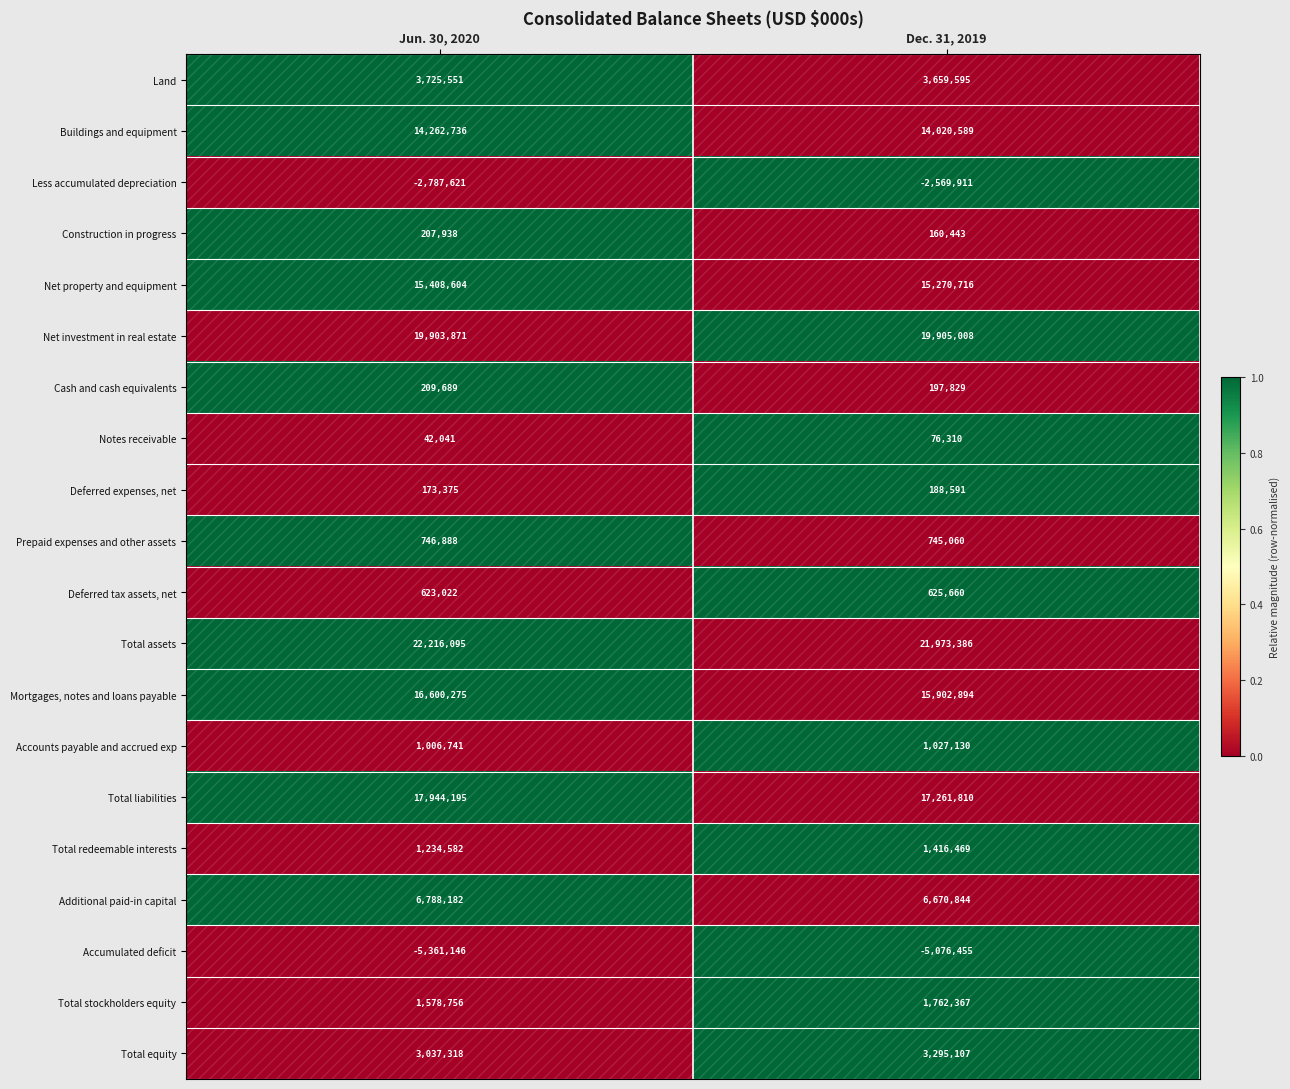

What is the difference between the highest and lowest values at Jun. 30, 2020?

27577241